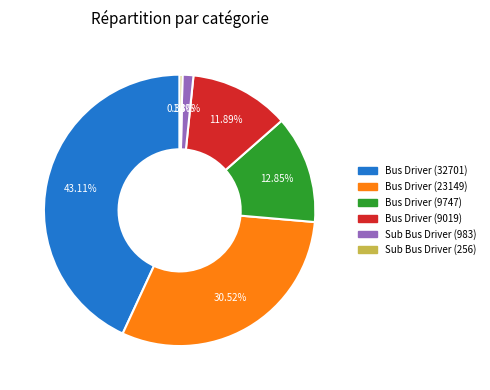

How much of the chart is everything except Sub Bus Driver (256)?

99.7%